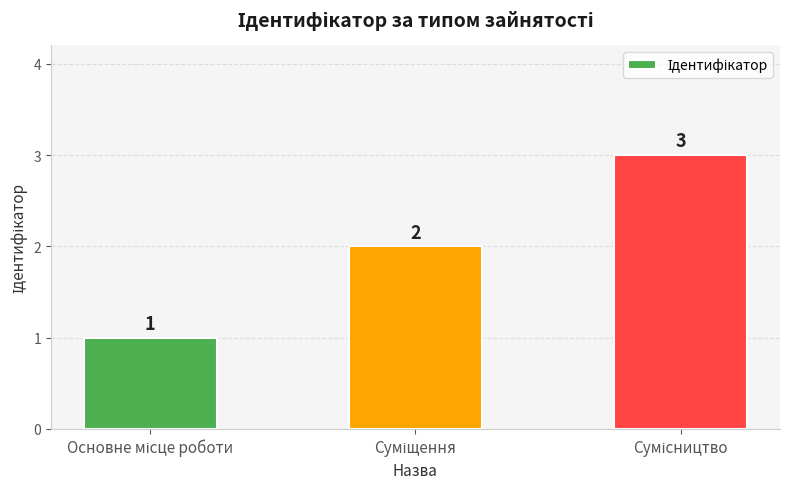

What is the maximum value shown in the chart?

3